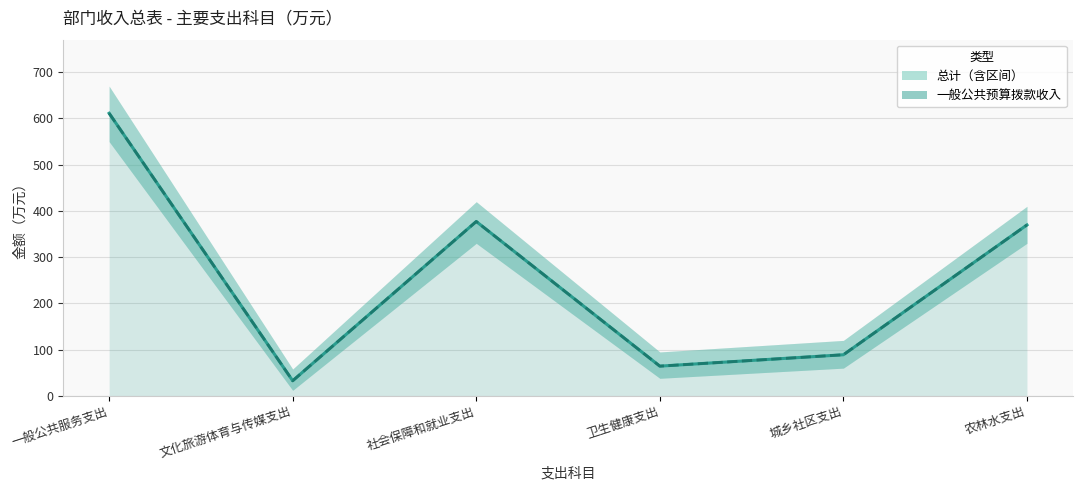

How many values in the 一般公共预算拨款收入 series are below 369?

3